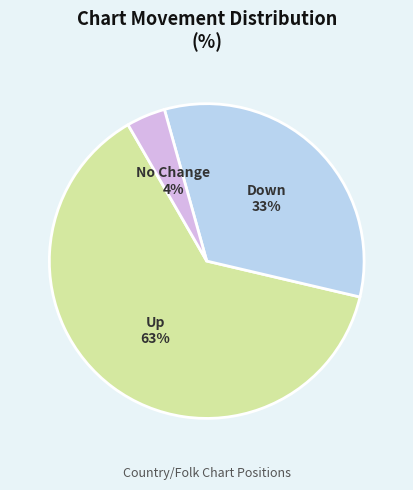

Is there any slice that represents more than half of the pie?

Yes